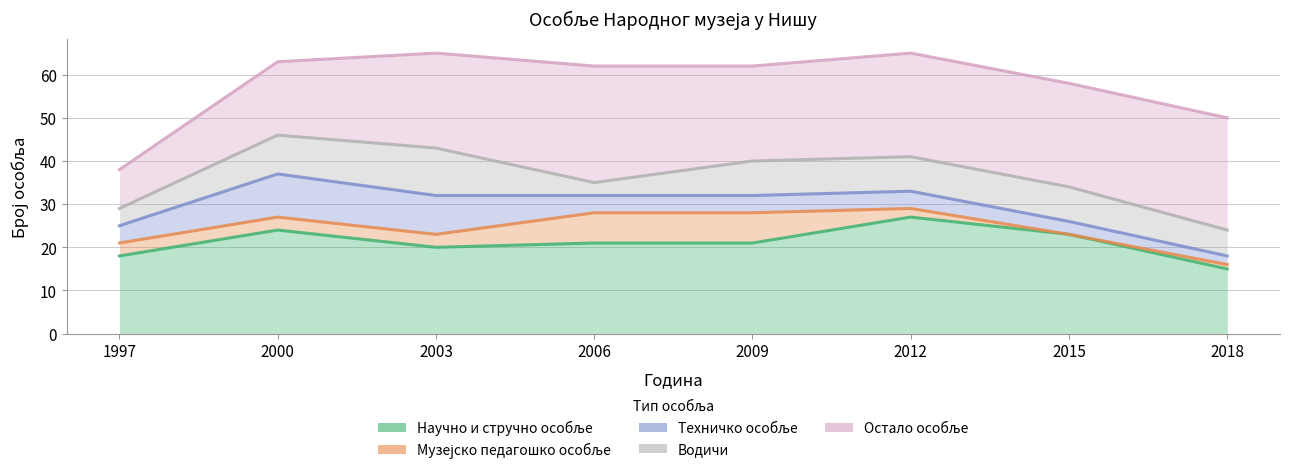

What are all the series names shown in the legend?

Научно и стручно особље, Музејско педагошко особље, Техничко особље, Водичи, Остало особље